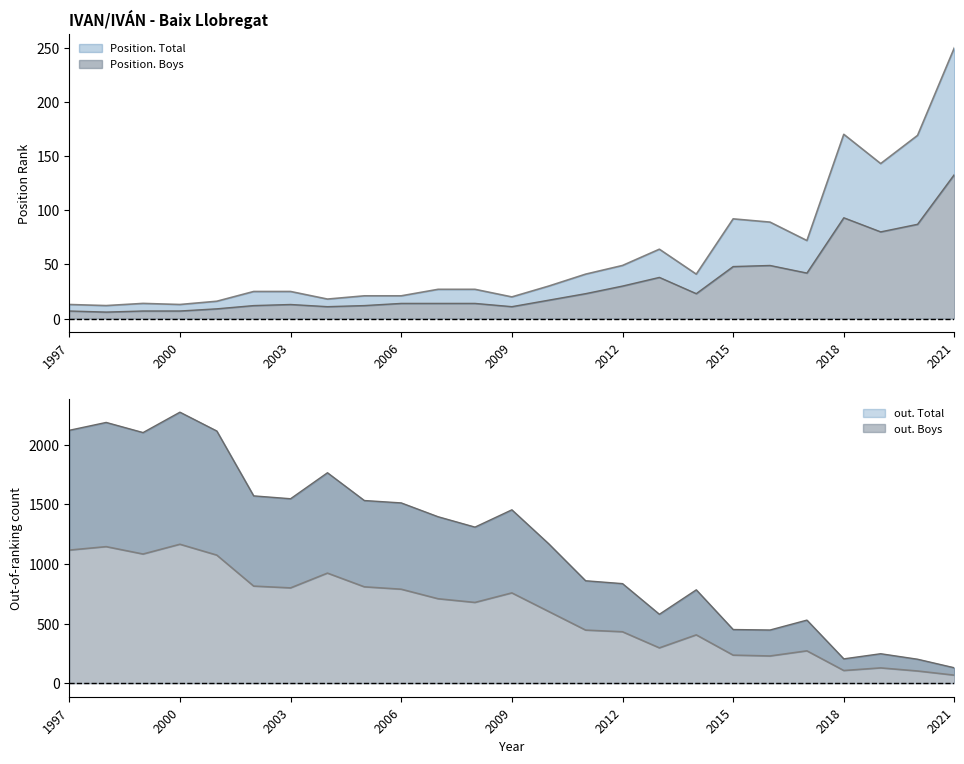

In Position. Boys, how many points are higher than both neighbors (excluding endpoints)?

4